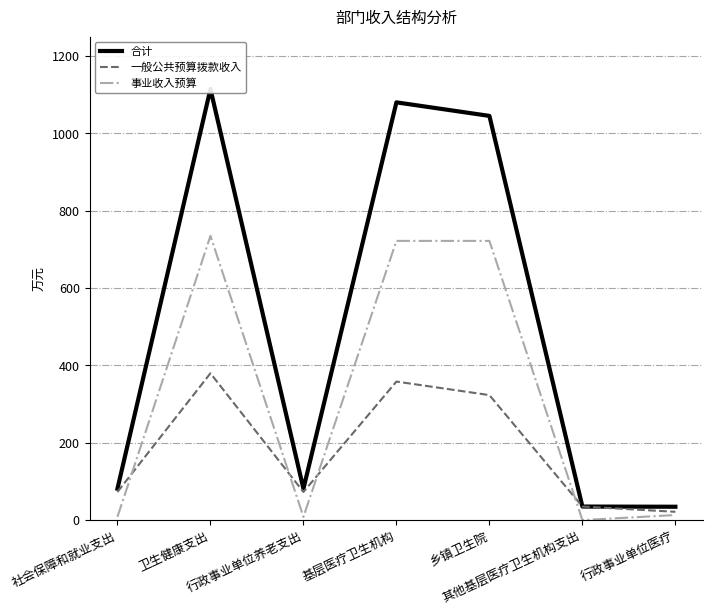

Reading left to right, what are all the values shown in this chart?

合计: 81.2	1114.4	81.2	1079.8	1044.8	35.0	34.5
一般公共预算拨款收入: 72.8	379.5	72.8	358.1	323.1	35.0	21.4
事业收入预算: 8.4	734.8	8.4	721.7	721.7	0.0	13.1